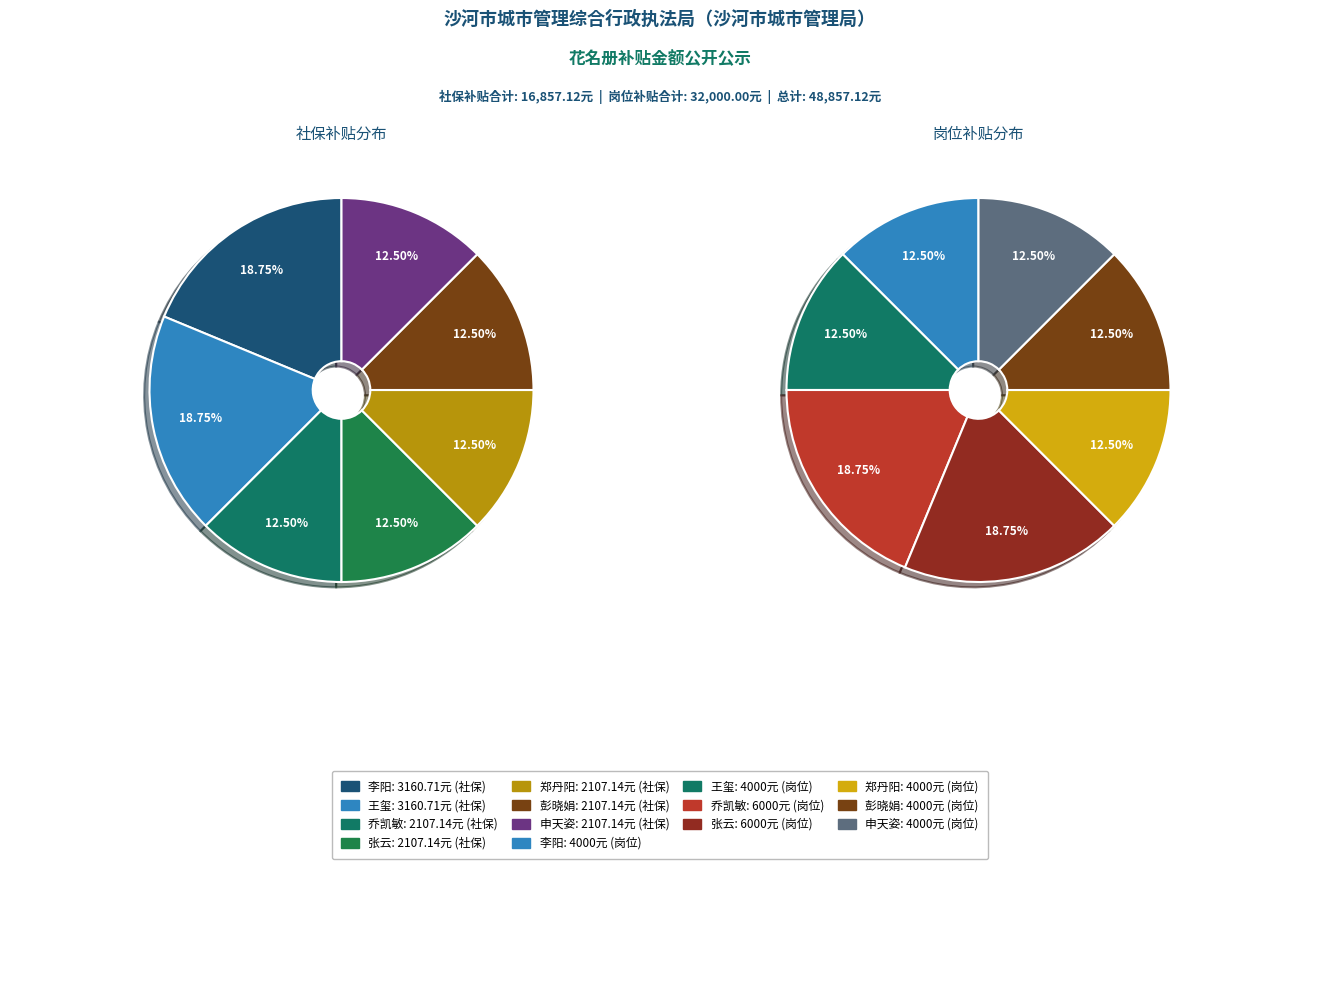

Do 乔凯敏 and 郑丹阳 together represent more than half of the pie?

No